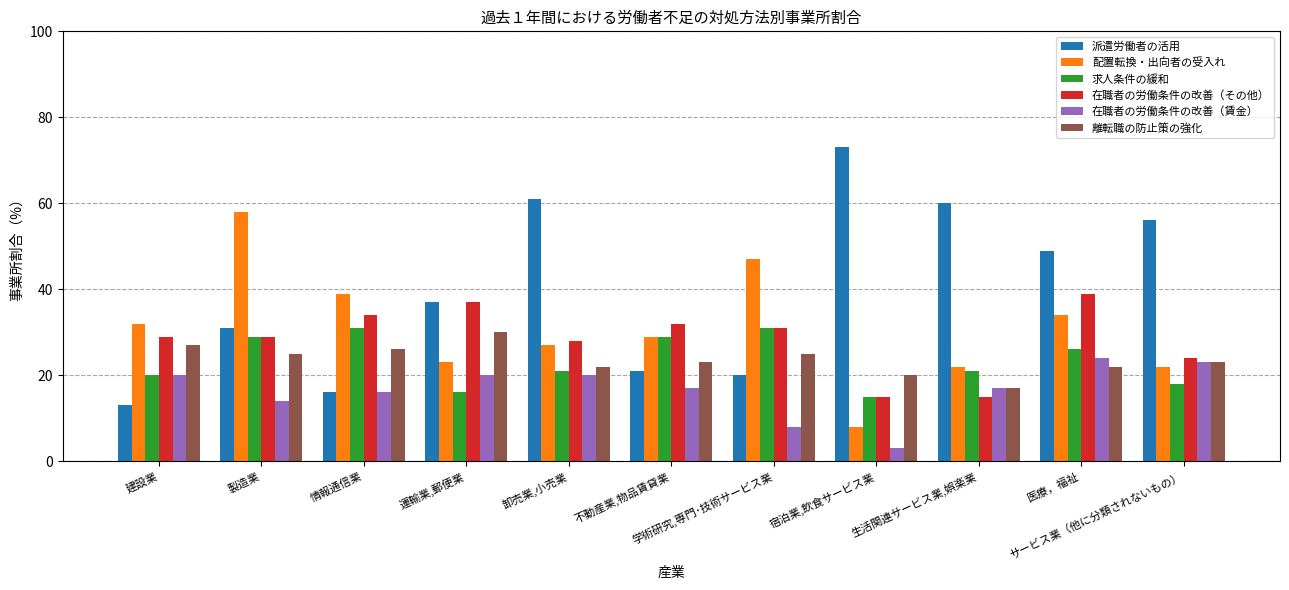

True or false: 派遣労働者の活用 has a value of 4 at 学術研究,専門･技術サービス業.

False